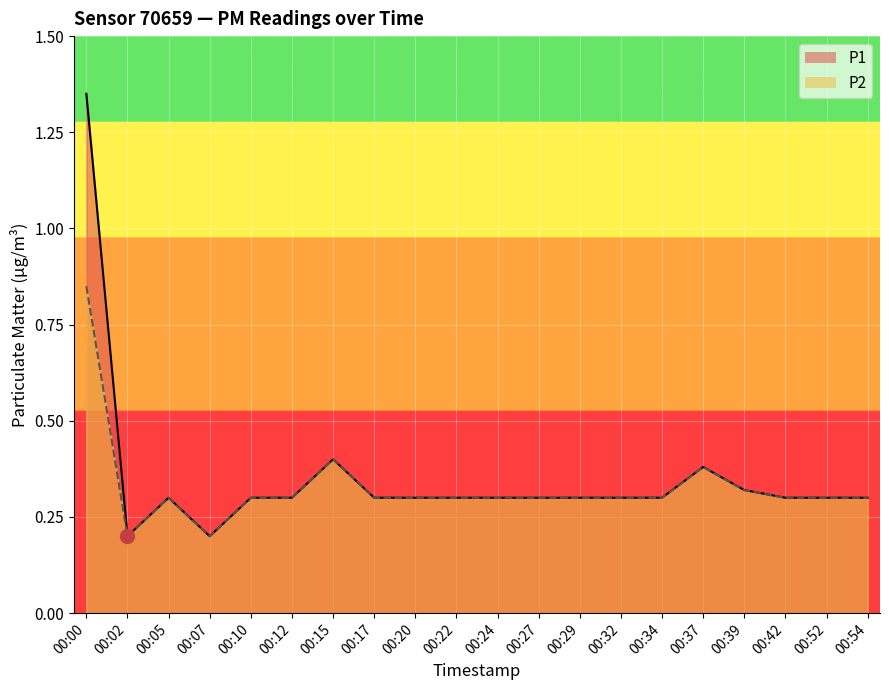

What is the difference between the maximum and minimum values in the P2 series?

0.6